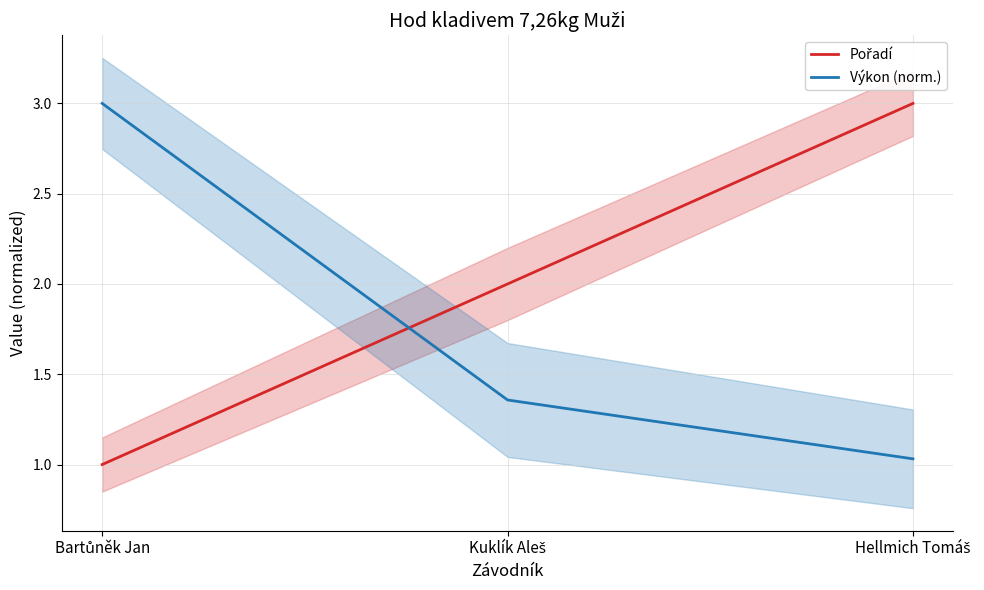

What is the label of the 1st point from the left?

Bartůněk Jan